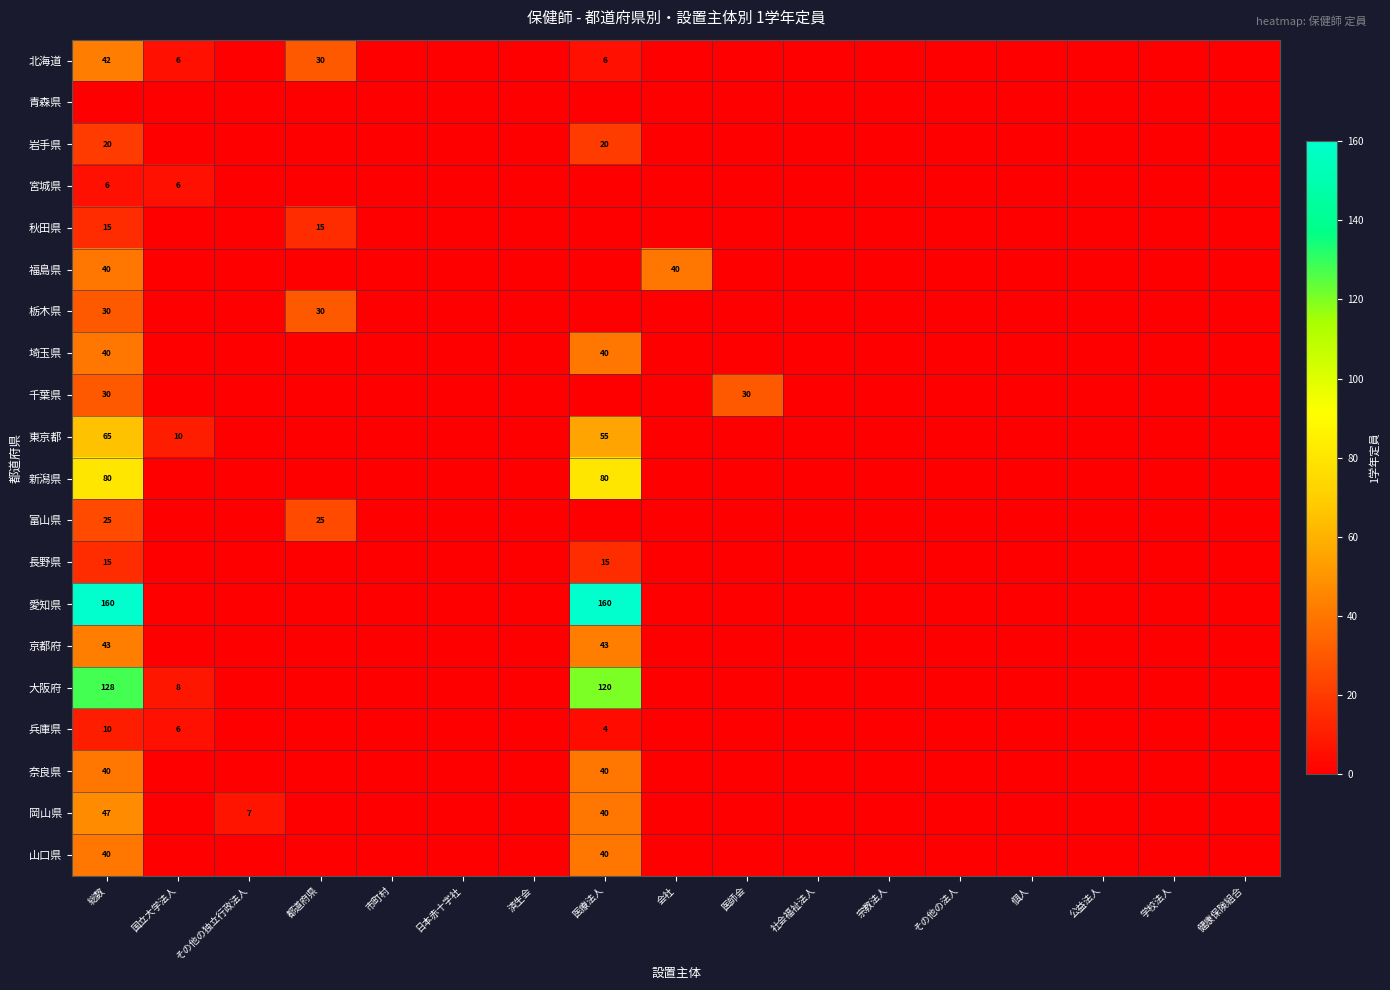

What is the difference between the highest and lowest values at 国立大学法人?

10